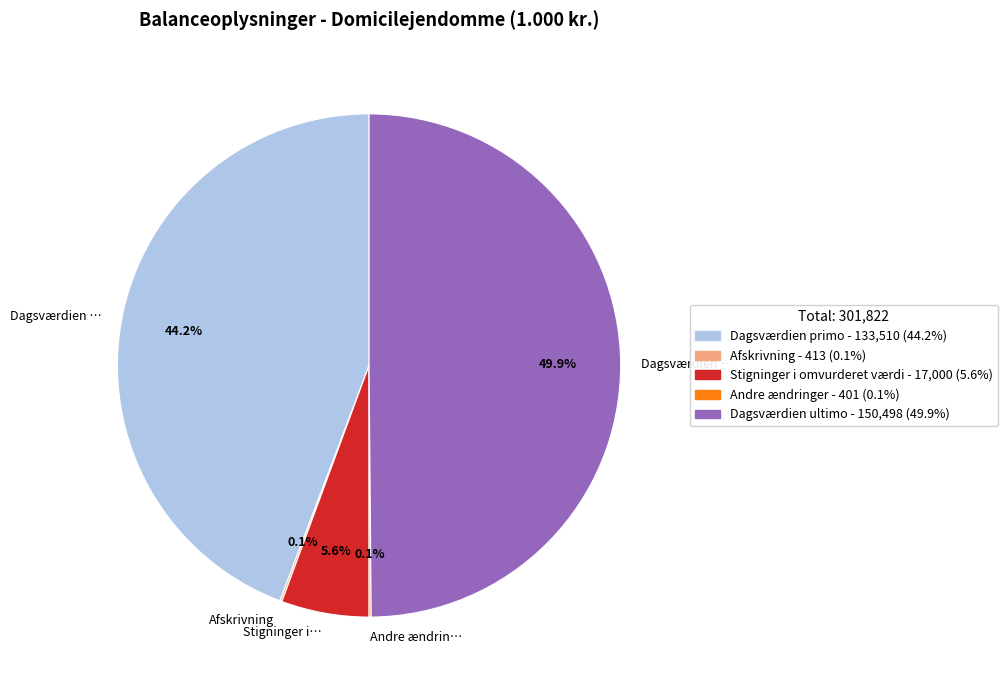

To the nearest percent, what is the difference between the largest and smallest slice percentages?

50%